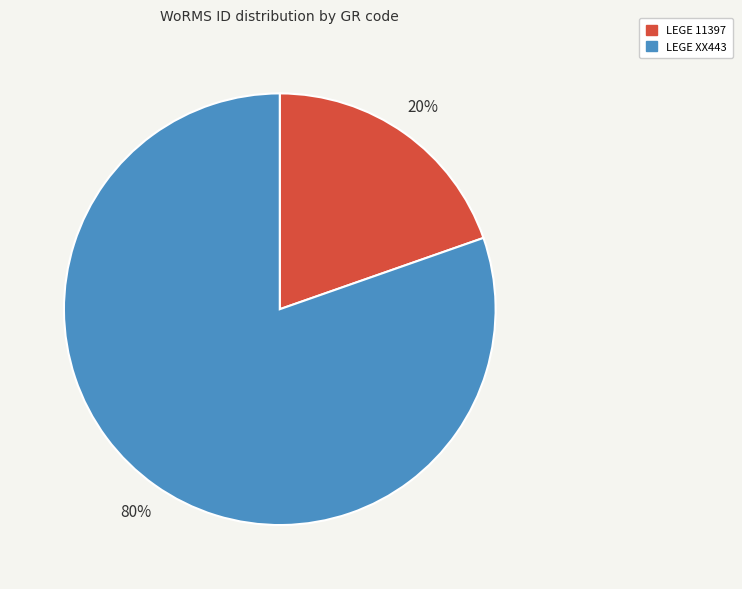

Combined, do LEGE 11397 and LEGE XX443 account for over 50%?

Yes